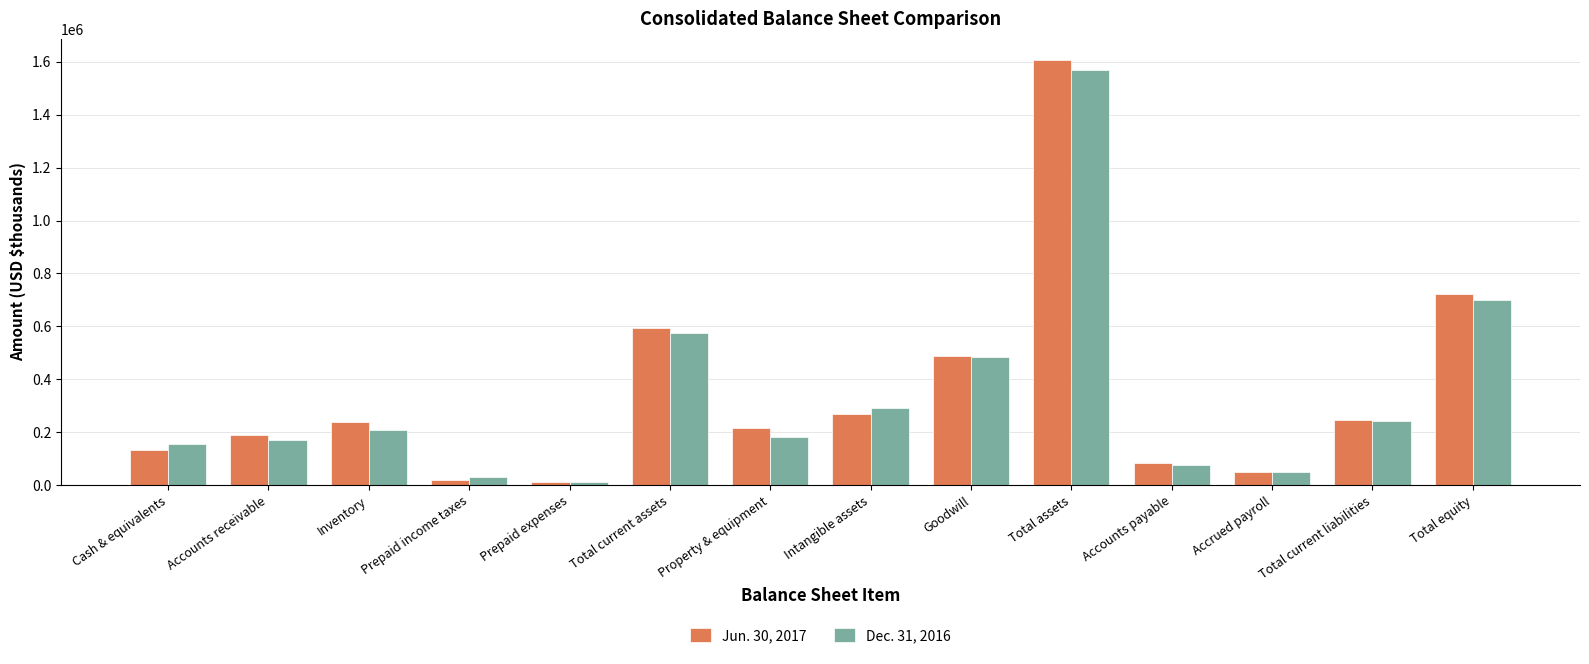

Which series has the widest spread of values?

Jun. 30, 2017